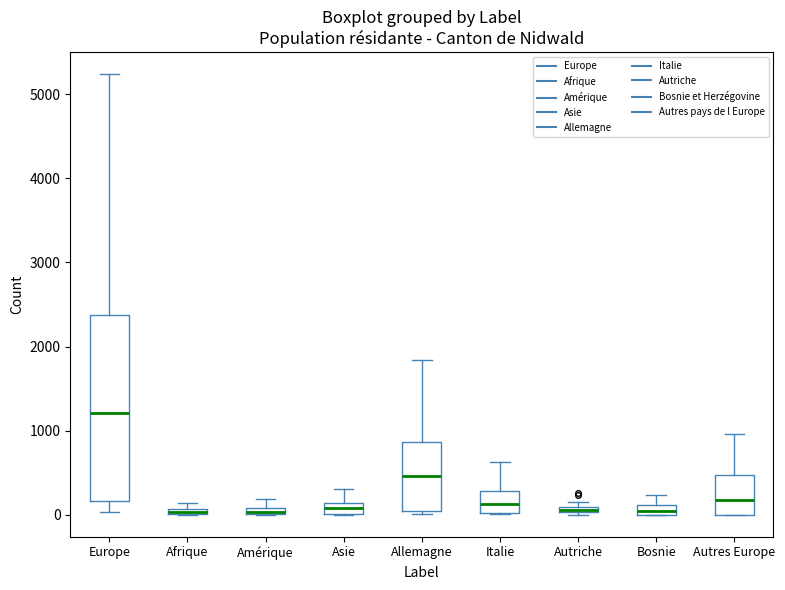

Where does the lower whisker of the box for Europe end on the y-axis? The values are not printed on the chart, so give them approximately, as read against the axis.

0